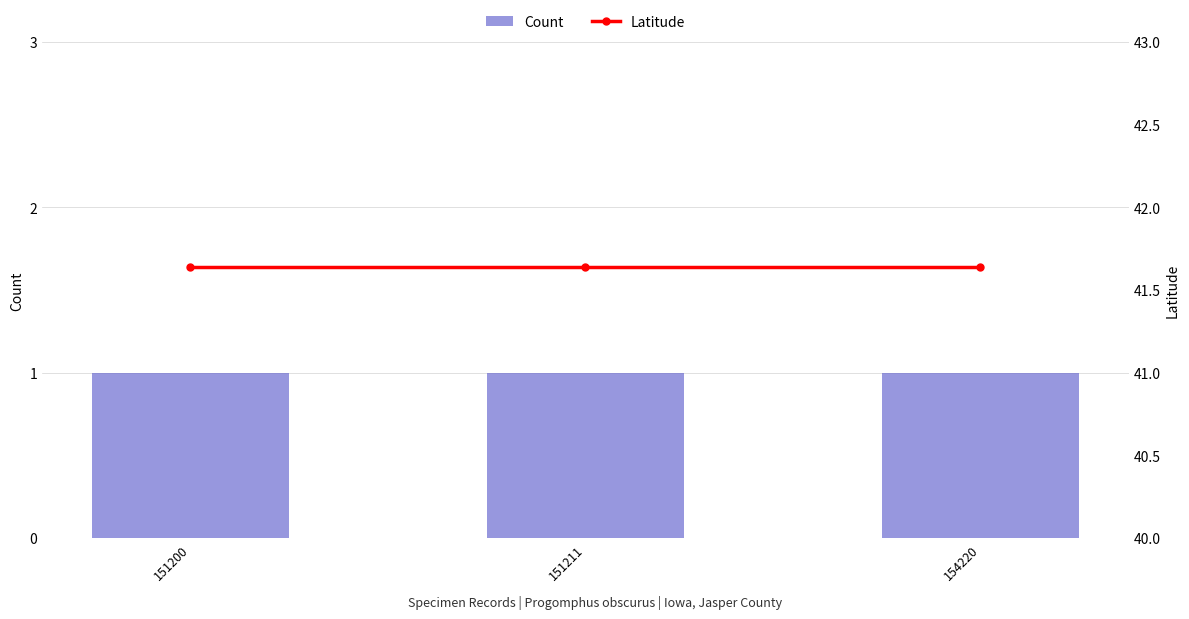

List the series in order of their peak value, lowest first.

Count, Latitude